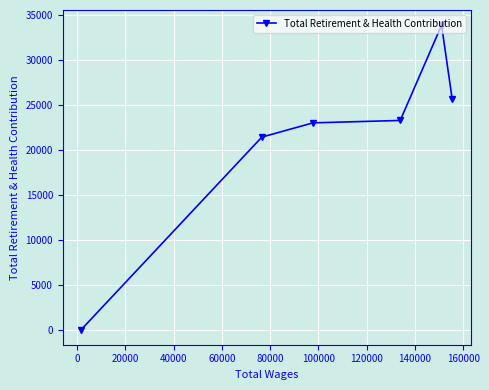

Reading right to left, what are all the values shown in this chart?

25652	33873	23272	23004	21421	3